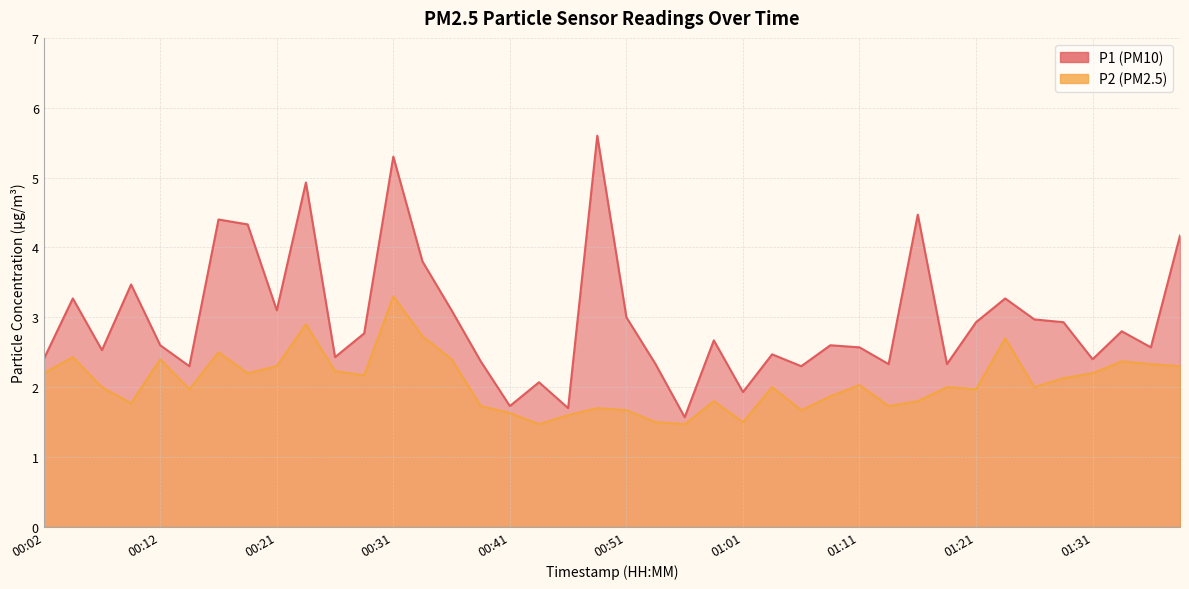

Is it true that P2 equals 2.4 at 00:36?

True